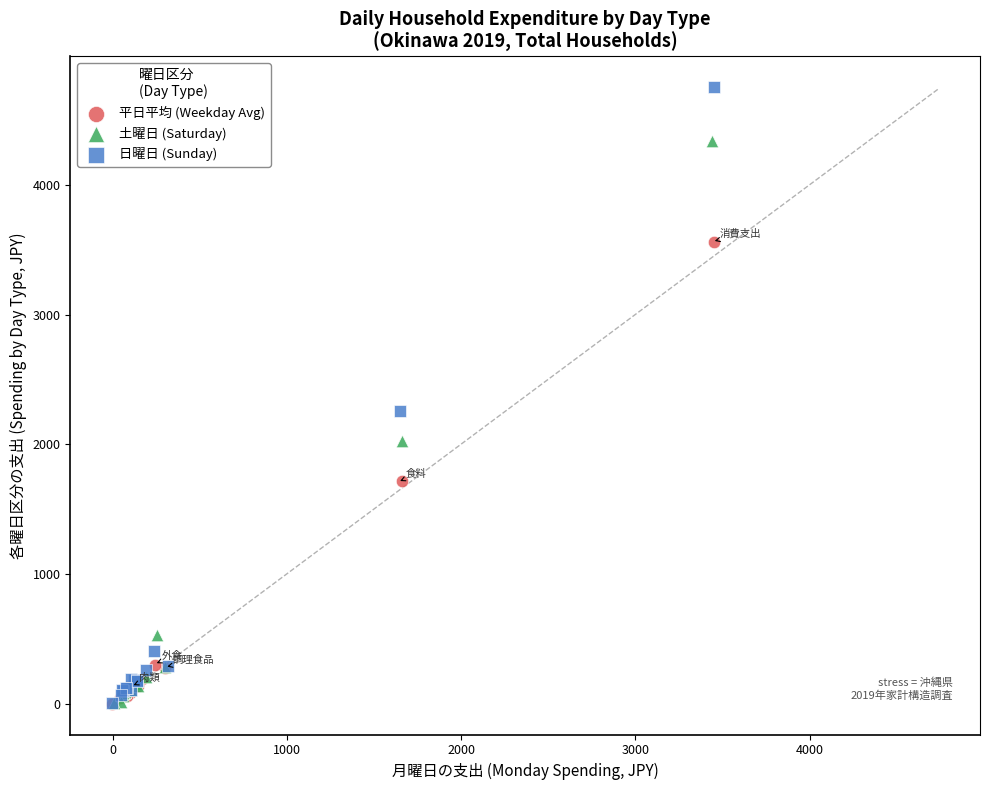

Which series reaches the maximum Y coordinate?

日曜日 (Sunday)